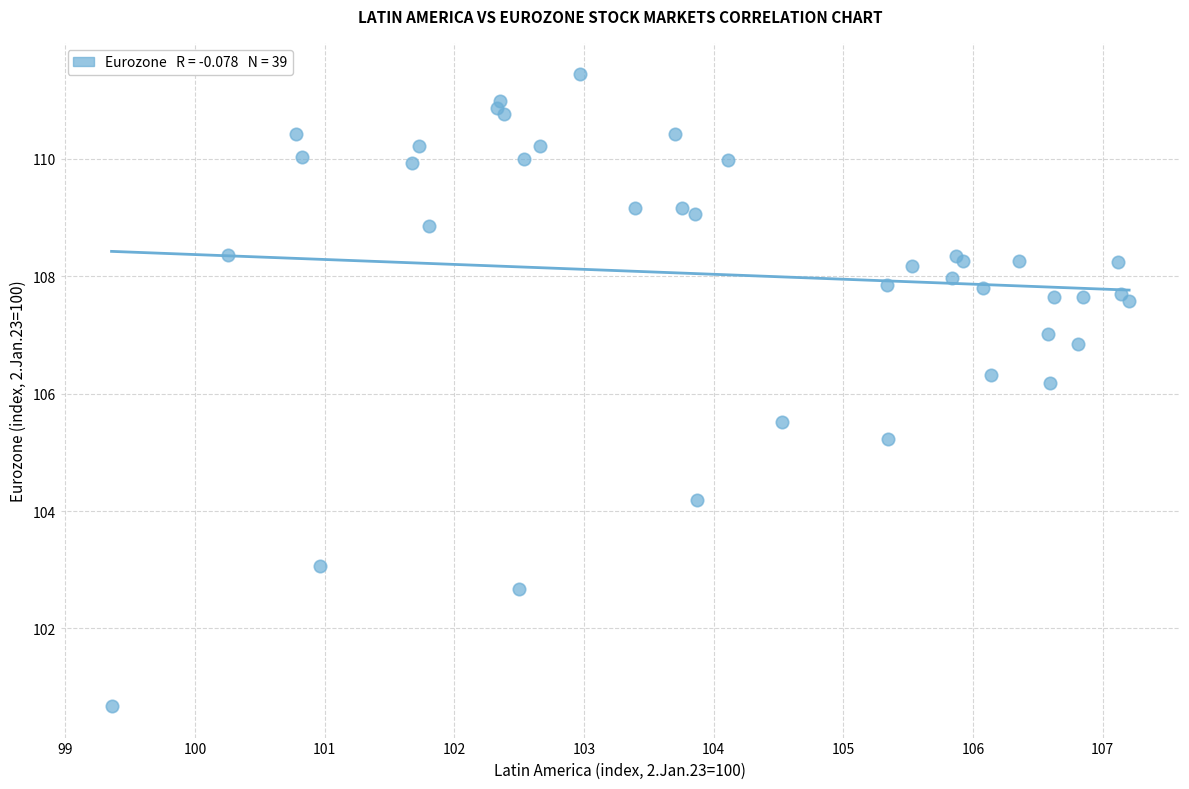

What Y value in the scatter plot is closest to 106?

106.2